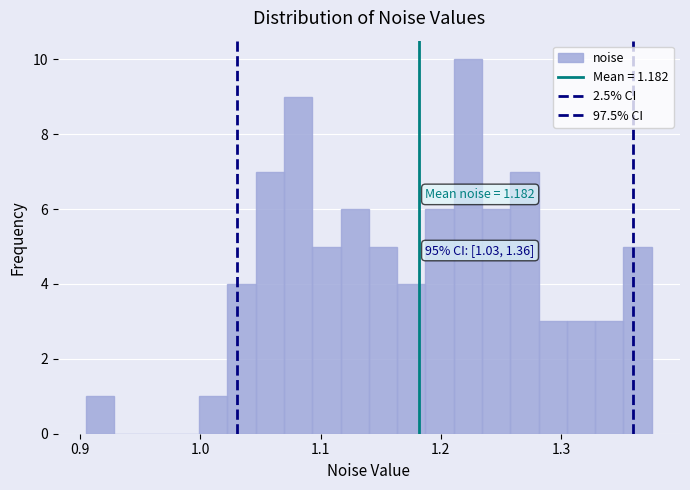

Around what value on the x-axis is the tallest bar? Give the approximate position of its centre, as read against the axis.

1.22